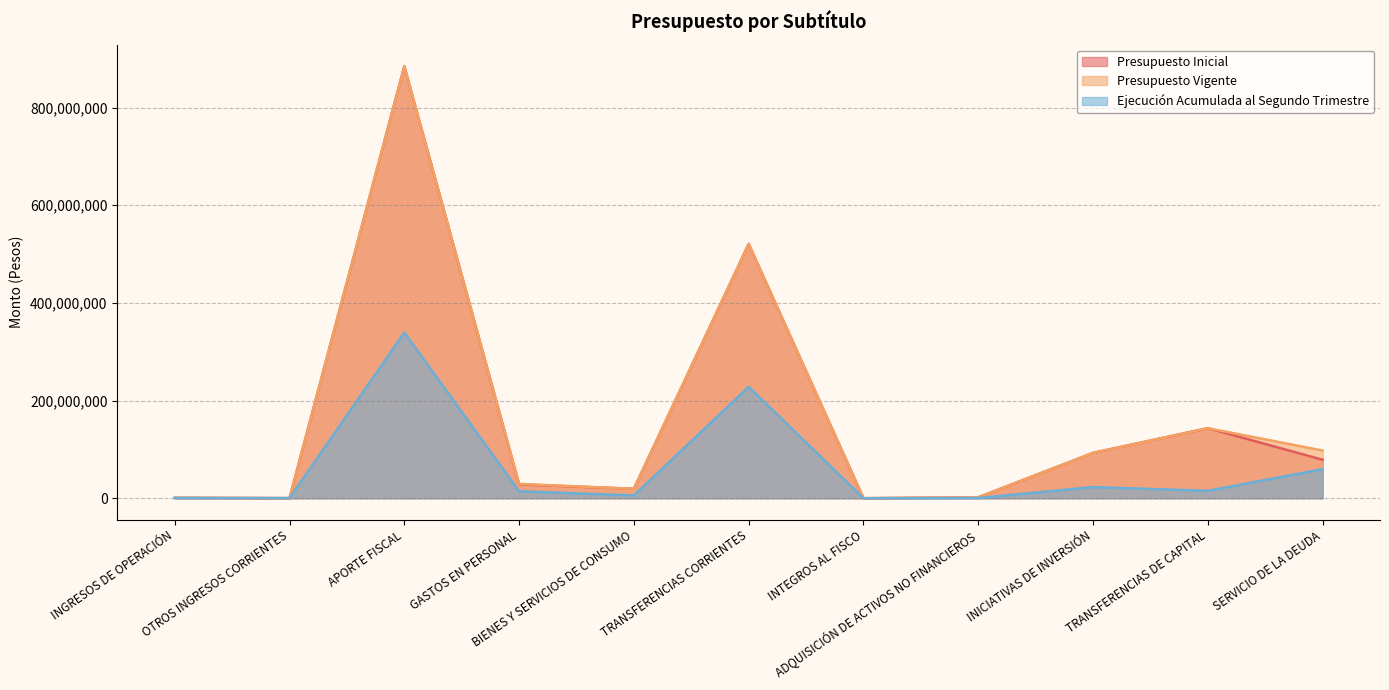

Which label corresponds to the largest value in the chart?

APORTE FISCAL